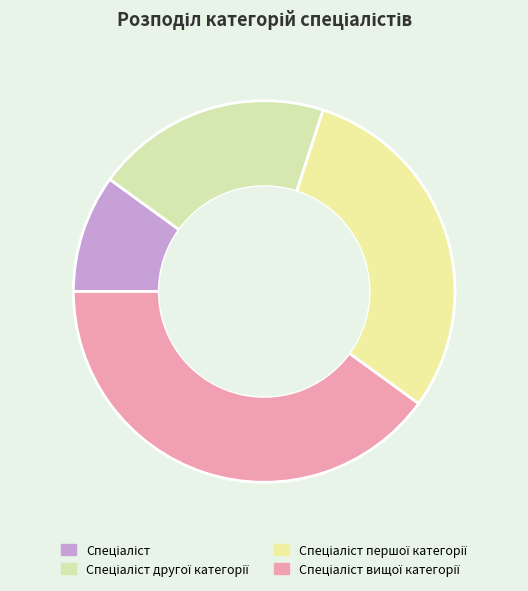

Which category has the smallest portion of the pie?

Спеціаліст